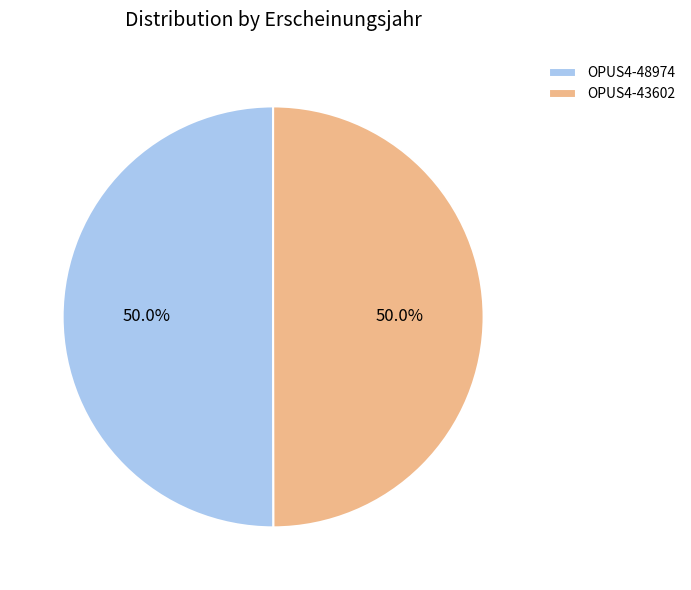

Combined, do OPUS4-48974 and OPUS4-43602 account for over 50%?

Yes